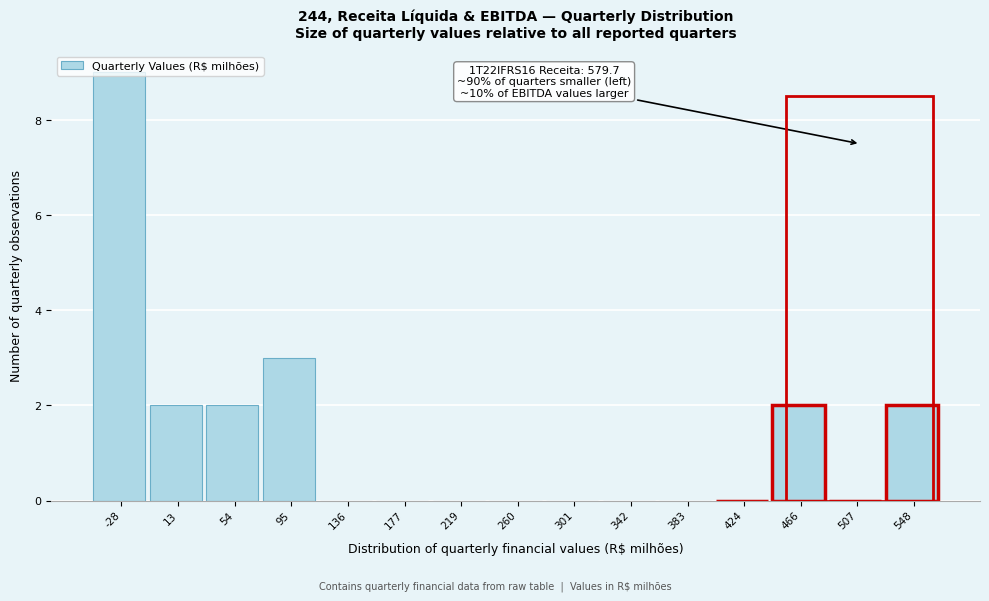

What is the maximum value shown in the chart?

9